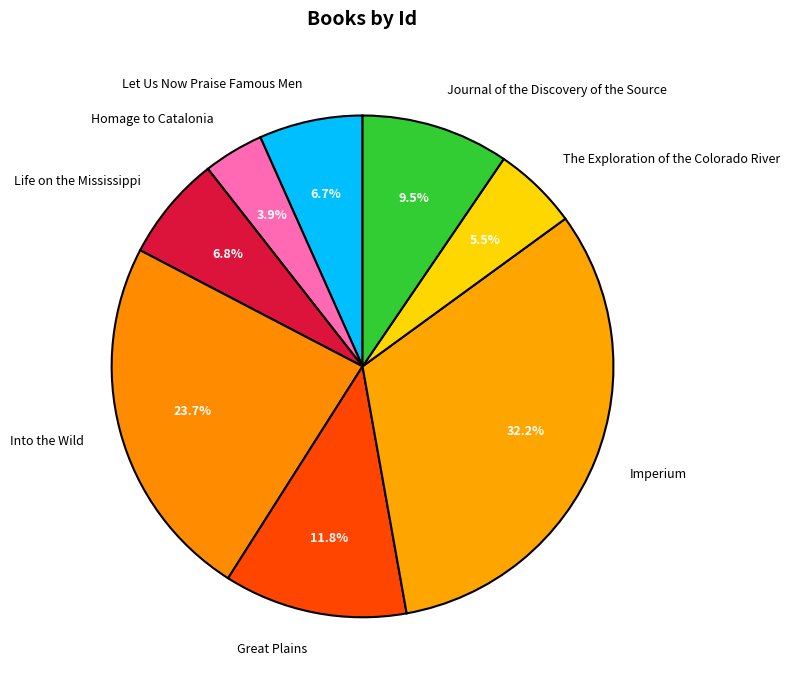

Is there any slice that represents more than half of the pie?

No